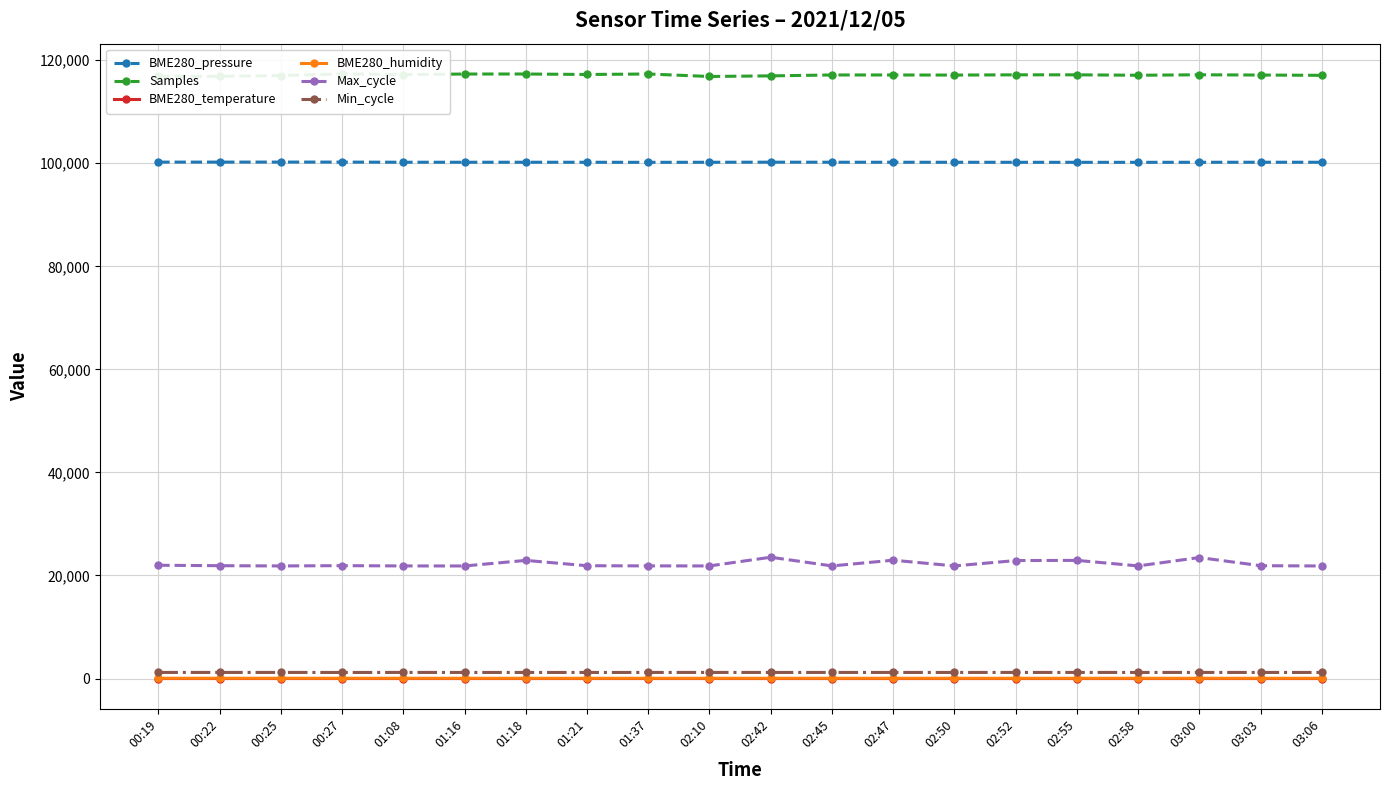

Where is the first local minimum for BME280_temperature?

02:42